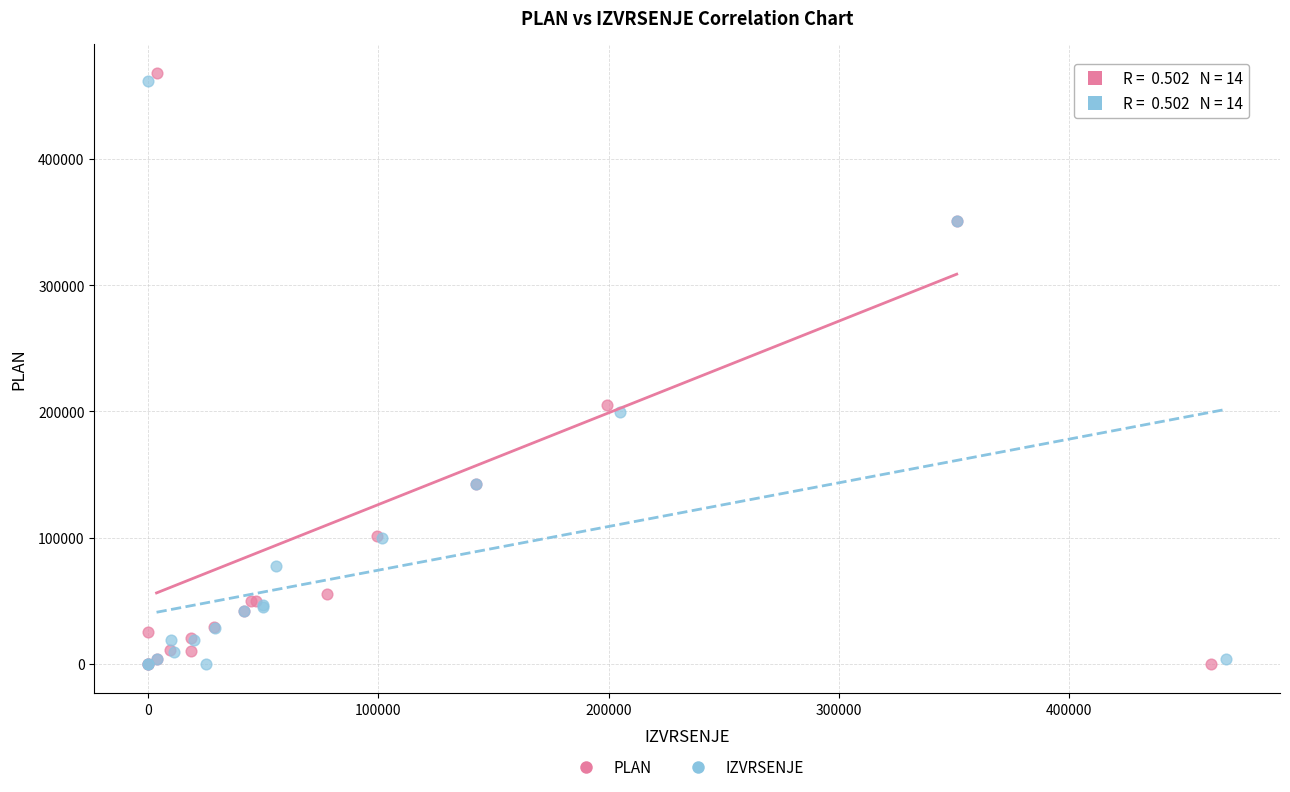

What are all the series names shown in the legend?

PLAN, IZVRSENJE